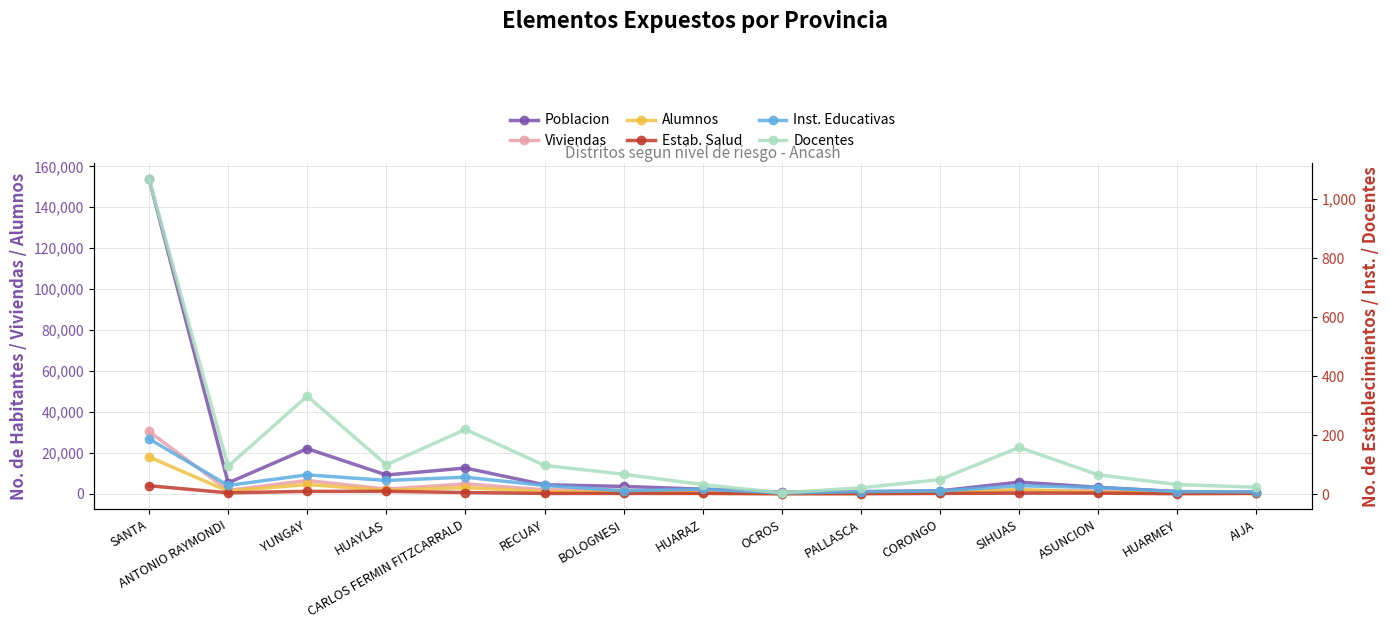

Which series changed the most between CORONGO and HUARMEY?

Poblacion